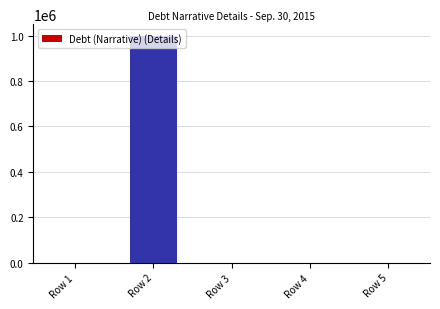

How many distinct data groups are displayed?

1